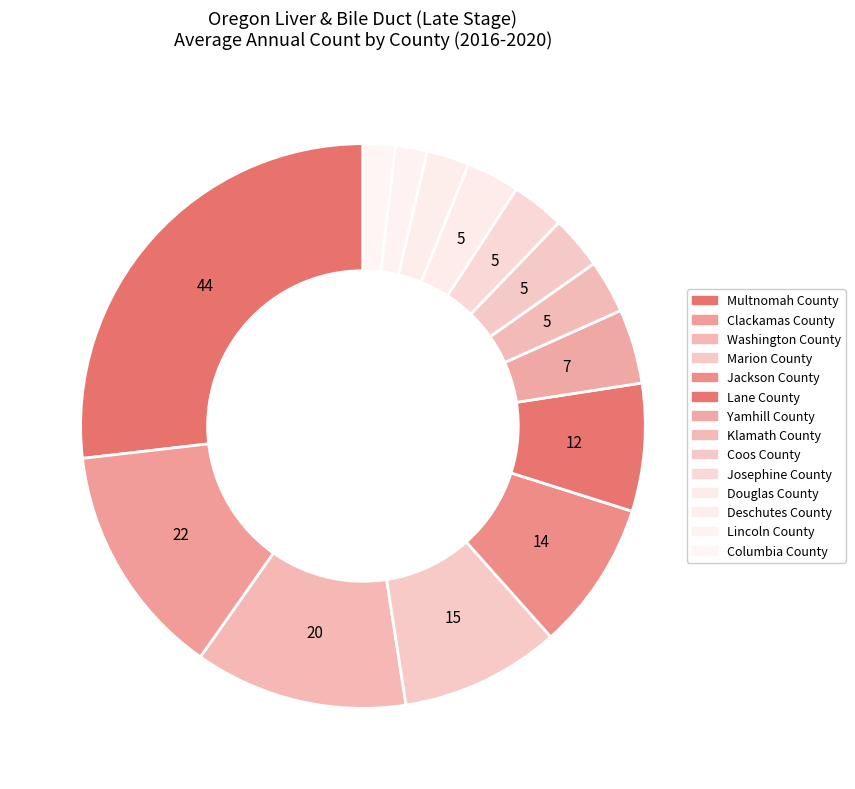

How many segments does this pie chart have?

14